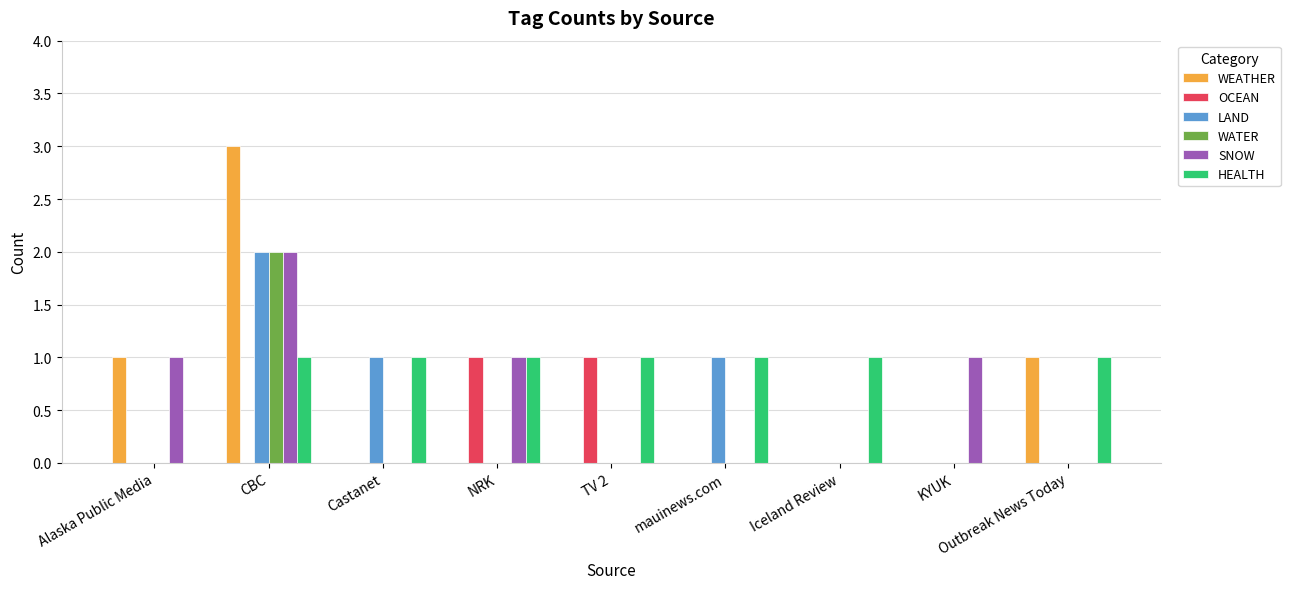

Are the bars grouped side by side (vs. stacked)?

Yes